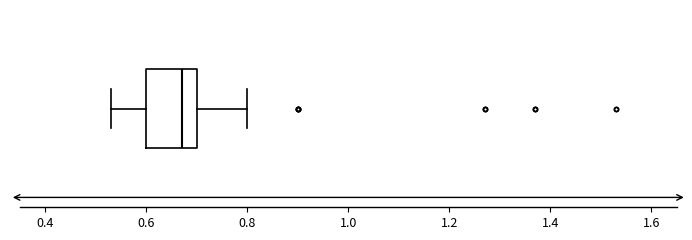

Read this box plot against the x-axis: the position of the median line, the range covered by the box, and the ends of both whiskers. The values are not printed on the chart, so give them approximately, as read against the axis.

median 0.68, box 0.60 to 0.70, whiskers 0.54 to 0.80